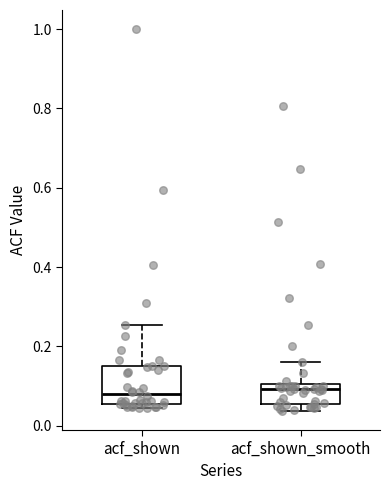

Reading left to right, transcribe this box plot: for each box, give where its median line is, the range the box spans, and where its two whiskers end, as read against the y-axis. The values are not printed on the chart, so give them approximately, as read against the axis.

acf_shown: median 0.08, box 0.06 to 0.16, whiskers 0.04 to 0.26
acf_shown_smooth: median 0.10 (just below the box's upper edge), box 0.06 to 0.10, whiskers 0.04 to 0.16